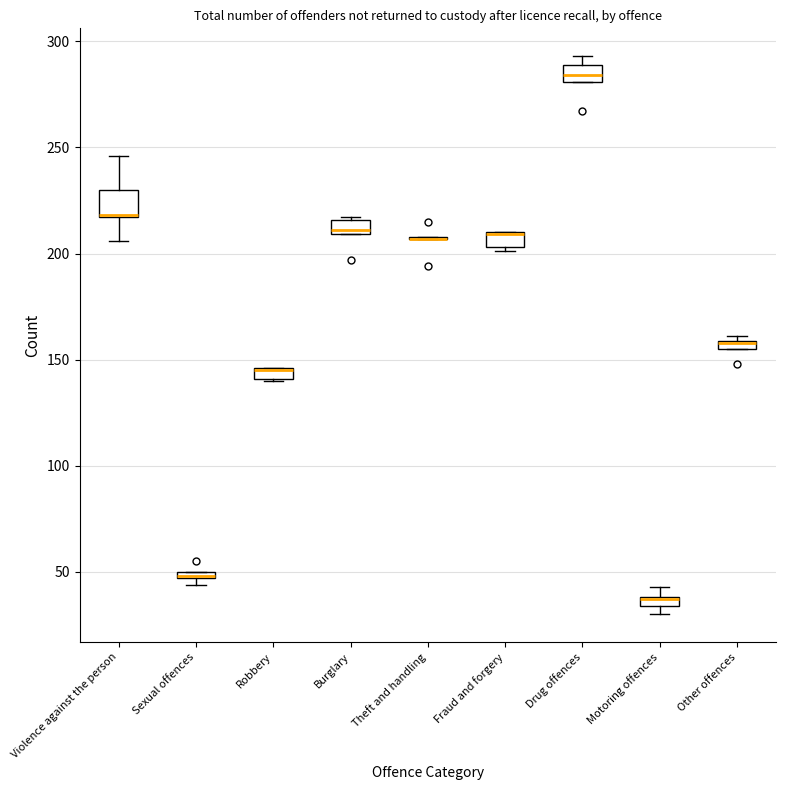

Comparing the boxes themselves (not the whiskers), which one is the tallest?

Violence against the person